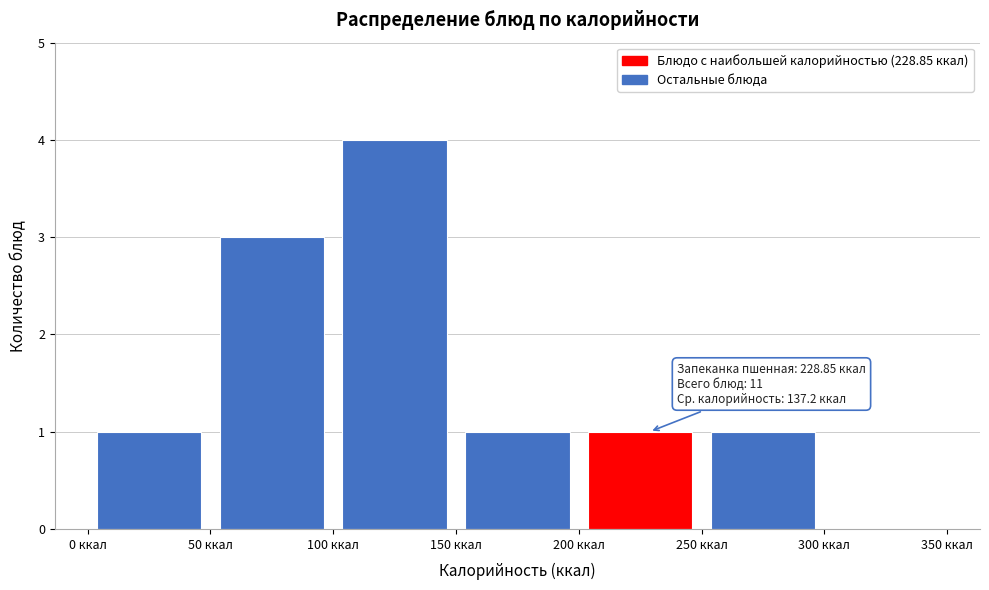

Over which range of the x-axis is the bar tallest?

100 to 150